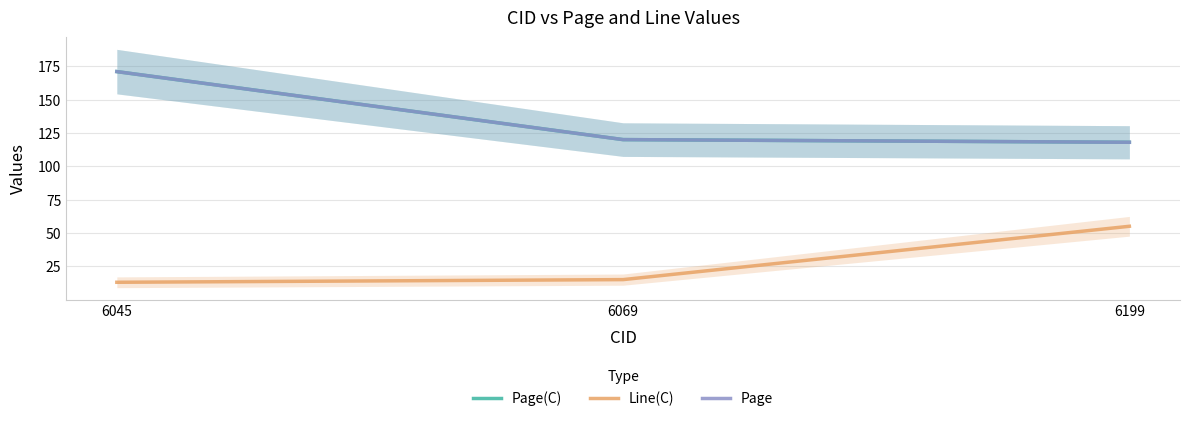

What is the lowest value of the Page series?

118